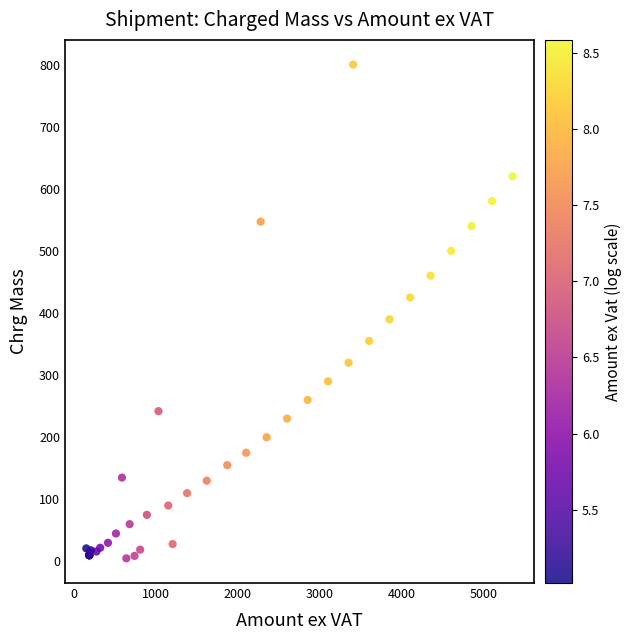

What Y value in the scatter plot is closest to 402?

390